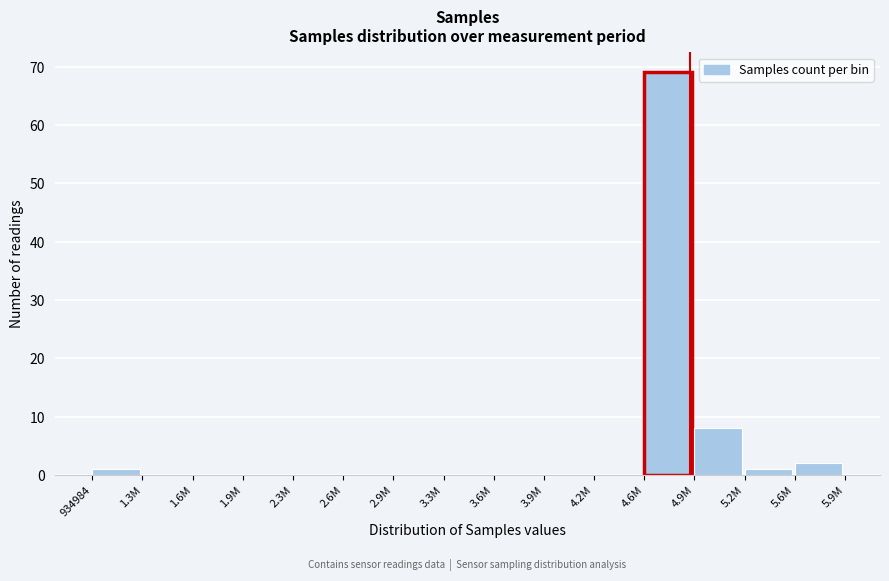

Reading right to left, transcribe all the data shown in this chart.

5.6M=2	5.2M=1	4.9M=8	4.6M=69	4.2M=0	3.9M=0	3.6M=0	3.3M=0	2.9M=0	2.6M=0	2.3M=0	1.9M=0	1.6M=0	1.3M=0	934984=1